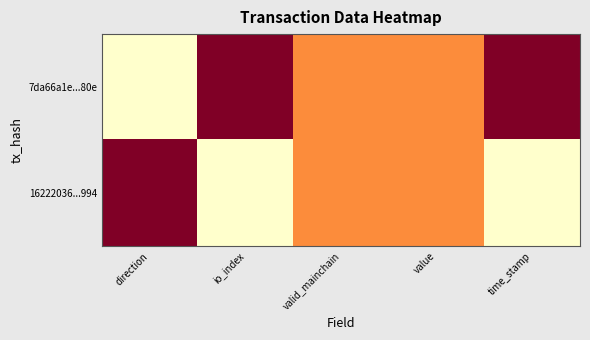

At which category is the sum across all series the highest?

direction